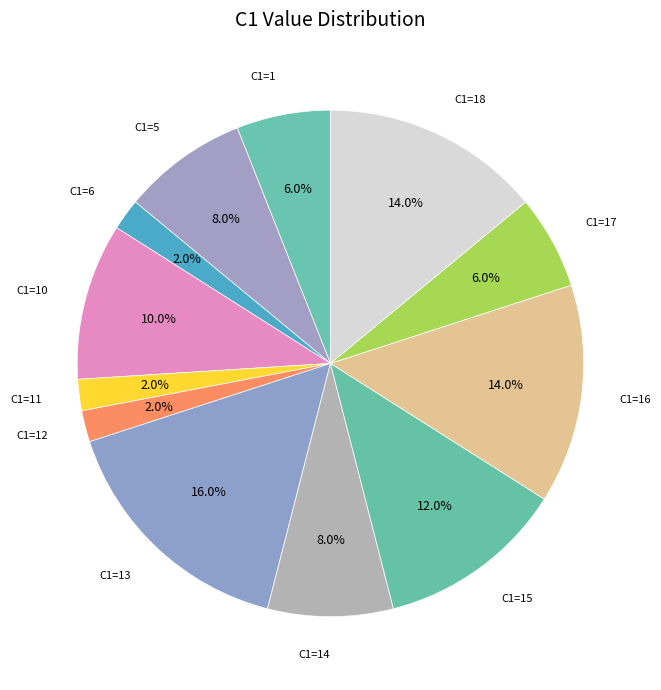

What is the ratio of the value at C1=14 to the value at C1=11?

4.0